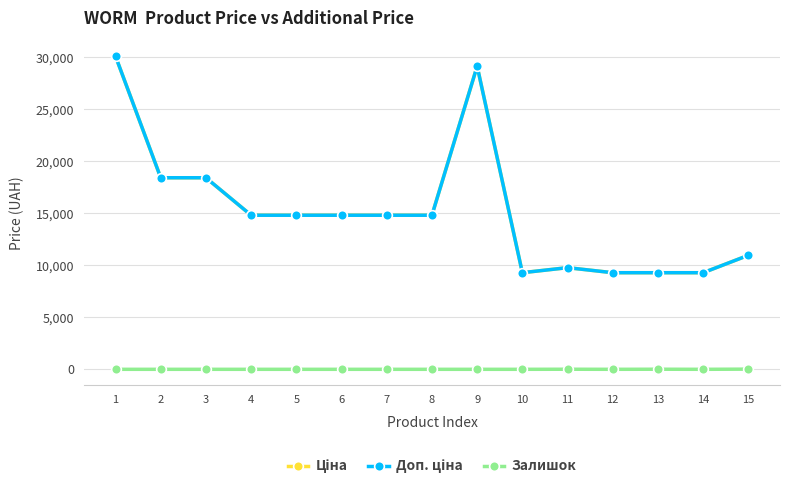

Reading right to left, list all the values displayed in this chart.

Ціна: 15=10964.4	14=9290.5	13=9290.5	12=9290.5	11=9775.5	10=9290.5	9=29152.3	8=14817.6	7=14817.6	6=14817.6	5=14817.6	4=14817.6	3=18420.9	2=18420.9	1=30102.8
Доп. ціна: 15=10964.4	14=9290.5	13=9290.5	12=9290.5	11=9775.5	10=9290.5	9=29152.3	8=14817.6	7=14817.6	6=14817.6	5=14817.6	4=14817.6	3=18420.9	2=18420.9	1=30102.8
Залишок: 15=17.0	14=0.0	13=8.0	12=0.0	11=7.0	10=0.0	9=0.0	8=0.0	7=0.0	6=0.0	5=0.0	4=0.0	3=0.0	2=0.0	1=0.0